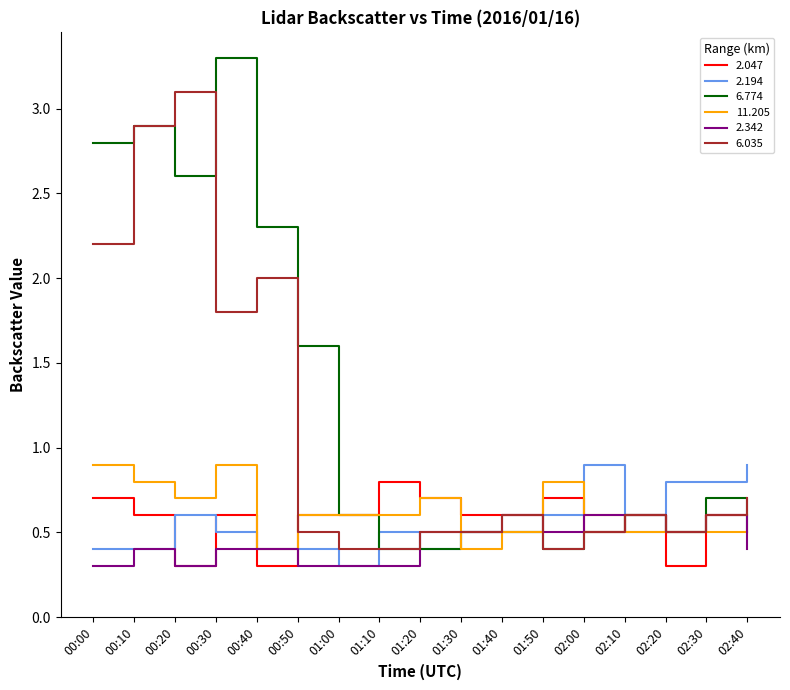

The 6.035 series shows 0.3 at 01:20. True or false?

False